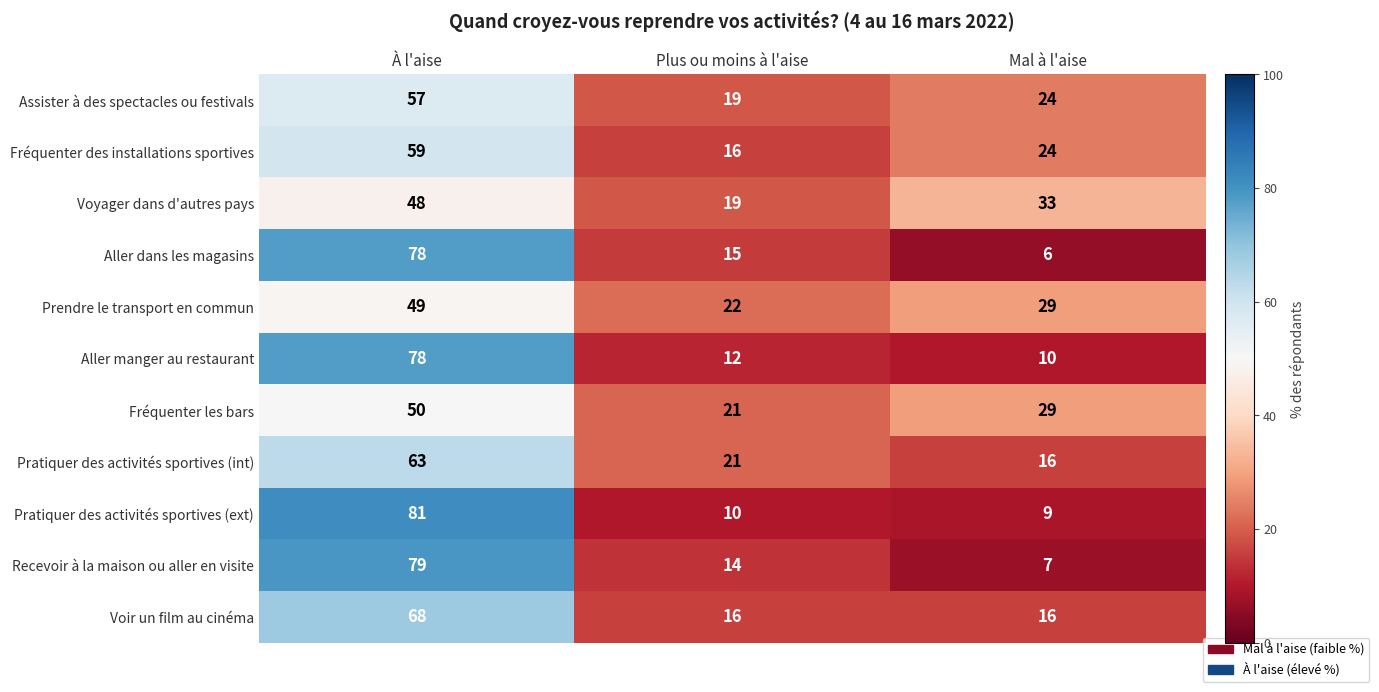

What is the spread (max minus min) of values at Plus ou moins à l'aise?

12